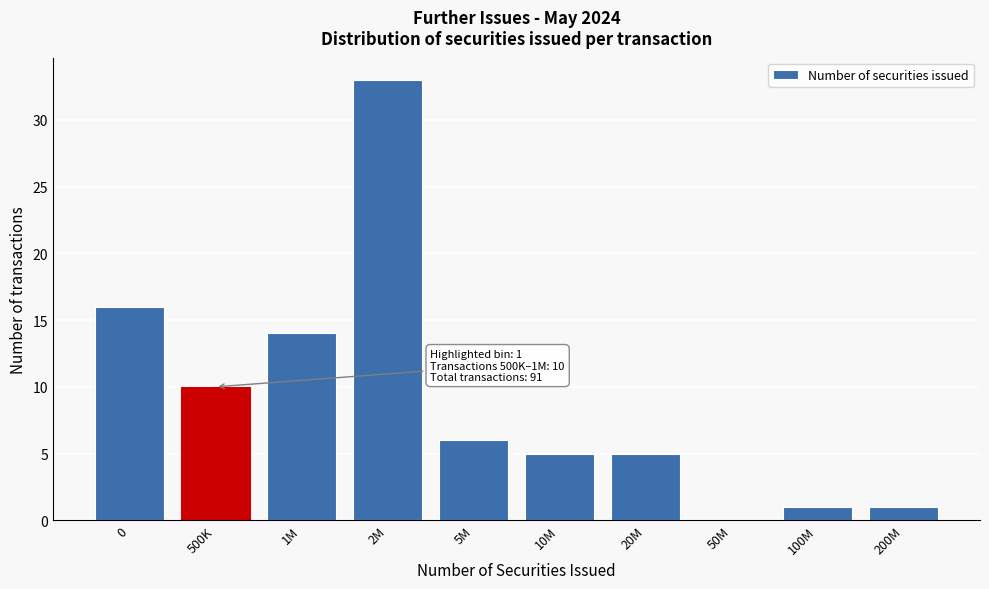

Reading left to right, list all the values displayed in this chart.

0=16	500K=10	1M=14	2M=33	5M=6	10M=5	20M=5	50M=0	100M=1	200M=1